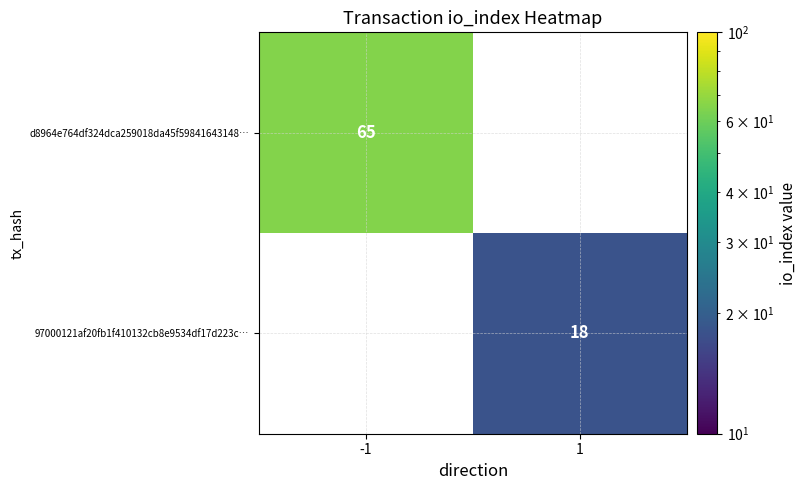

Which category has the lowest value across all series?

1